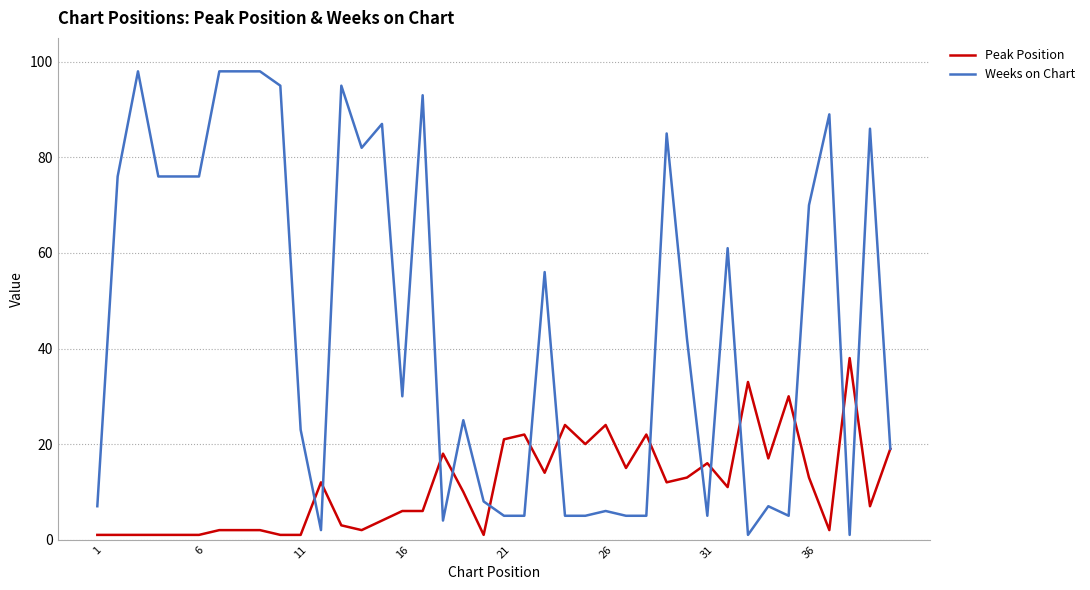

What is the average value of the Peak Position series?

11